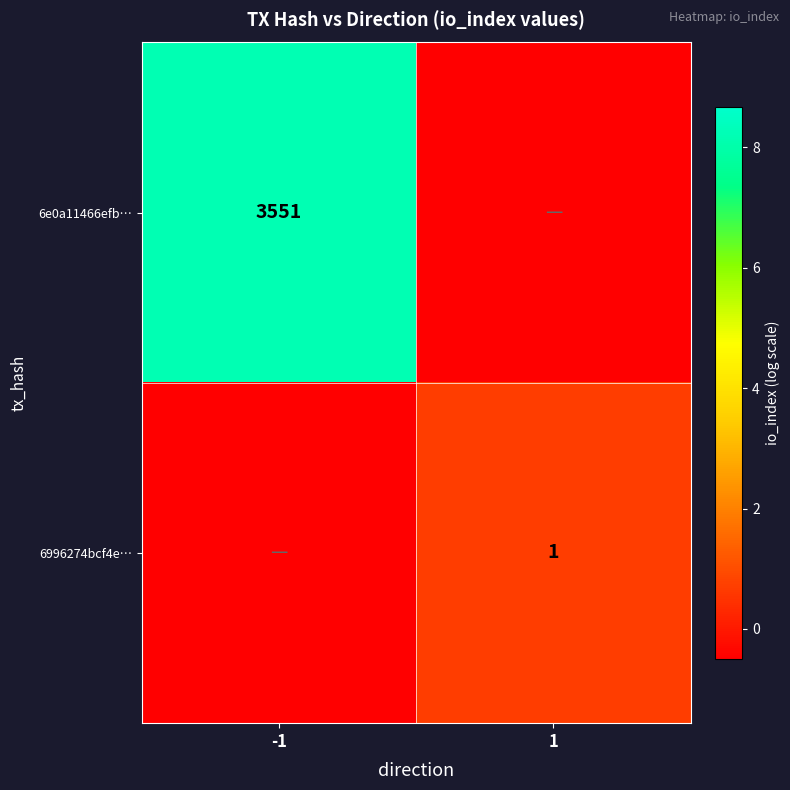

The value of 6e0a11466efb… at -1 is 5632.1. True or false?

False